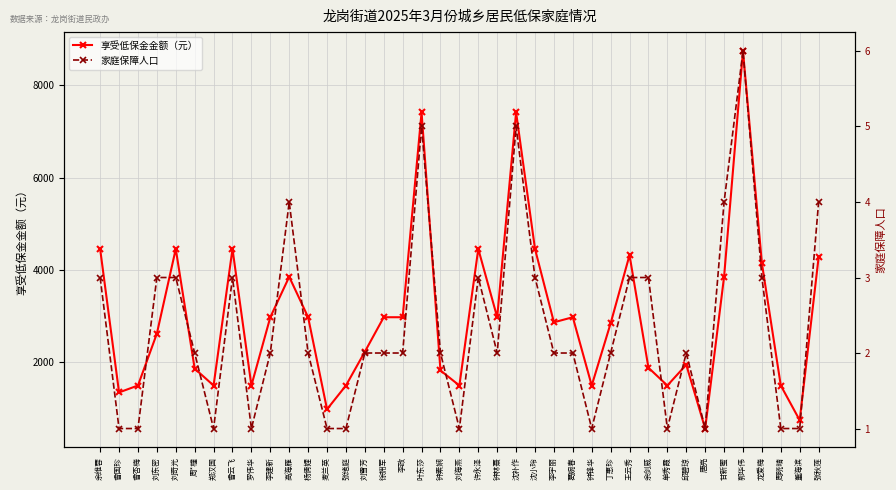

At which label does 家庭保障人口 reach its minimum?

曾国珍